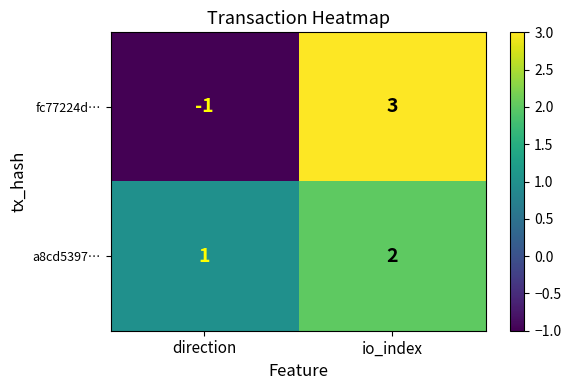

Which series changed the most between direction and io_index?

fc77224d…